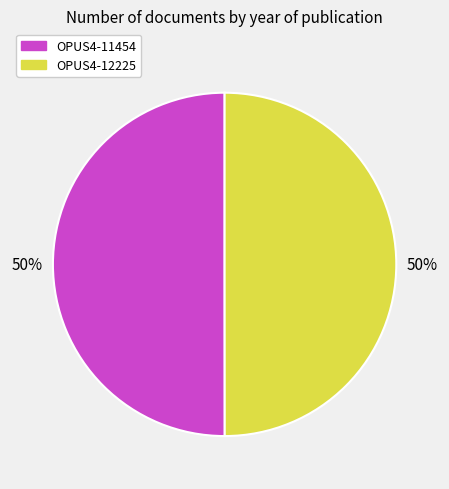

What percentage is the OPUS4-11454 slice, to the nearest percent?

50%